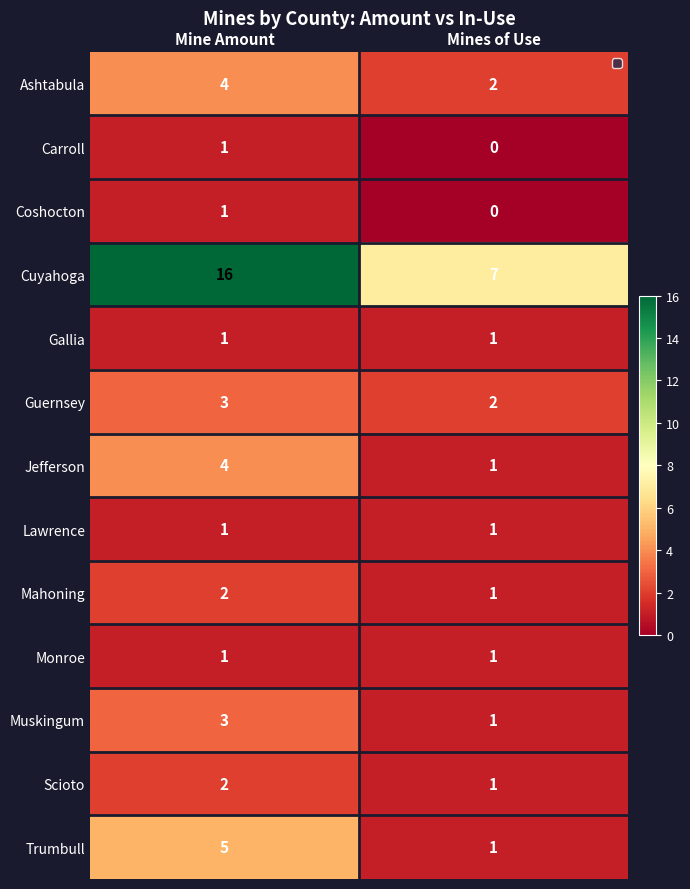

Reading right to left, transcribe all the data shown in this chart.

Ashtabula: Mines of Use=2	Mine Amount=4
Carroll: Mines of Use=0	Mine Amount=1
Coshocton: Mines of Use=0	Mine Amount=1
Cuyahoga: Mines of Use=7	Mine Amount=16
Gallia: Mines of Use=1	Mine Amount=1
Guernsey: Mines of Use=2	Mine Amount=3
Jefferson: Mines of Use=1	Mine Amount=4
Lawrence: Mines of Use=1	Mine Amount=1
Mahoning: Mines of Use=1	Mine Amount=2
Monroe: Mines of Use=1	Mine Amount=1
Muskingum: Mines of Use=1	Mine Amount=3
Scioto: Mines of Use=1	Mine Amount=2
Trumbull: Mines of Use=1	Mine Amount=5